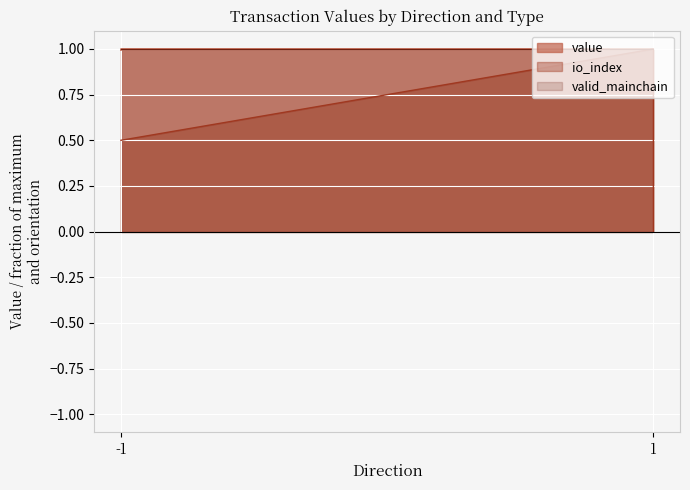

What is the sum of all io_index values?

2.0